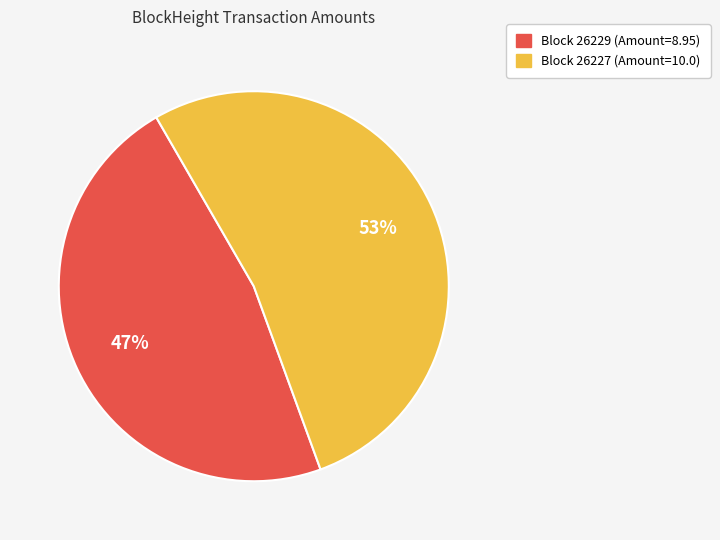

Is there any slice that represents more than half of the pie?

Yes